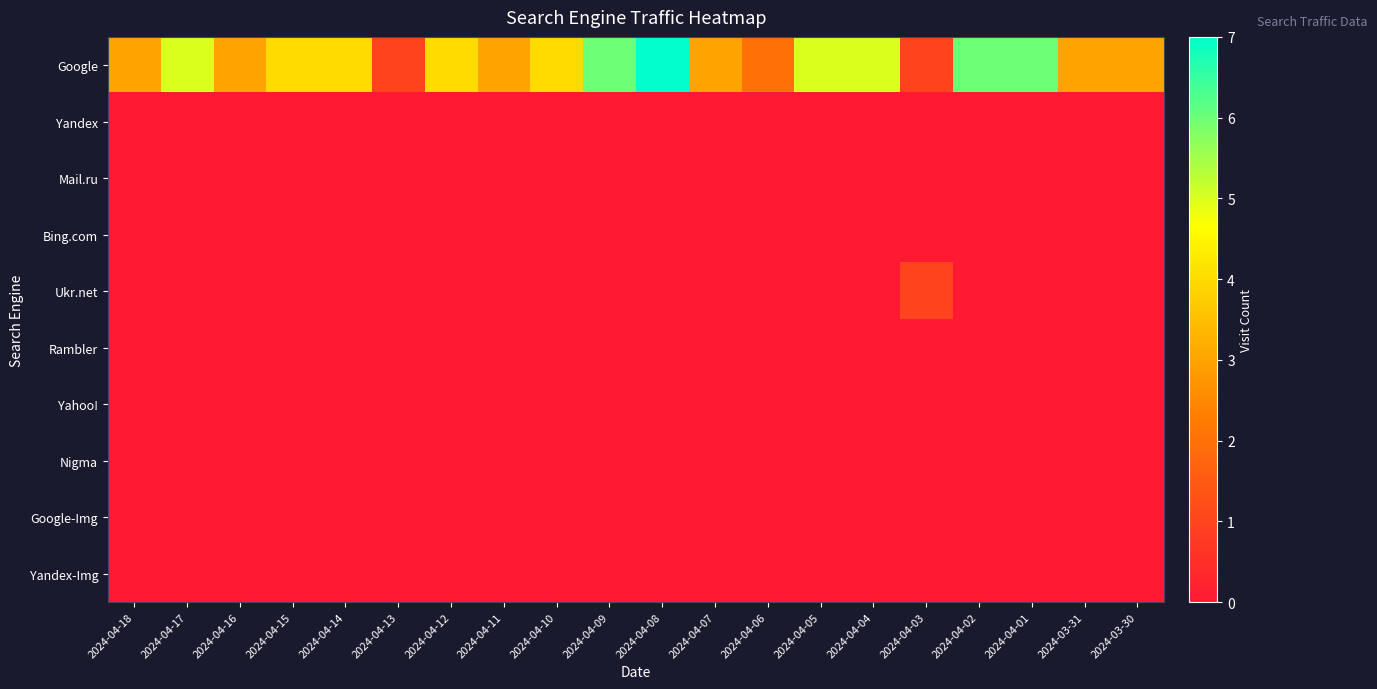

How many series are shown in this chart?

10